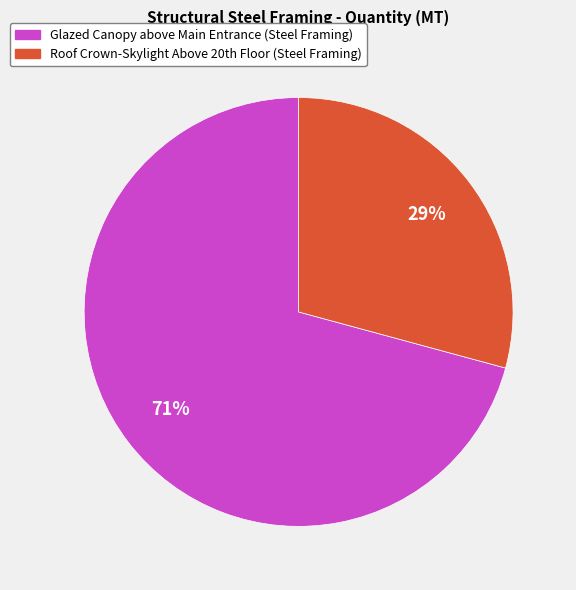

Which slice represents more than half of the pie?

Glazed Canopy above Main Entrance (Steel Framing)